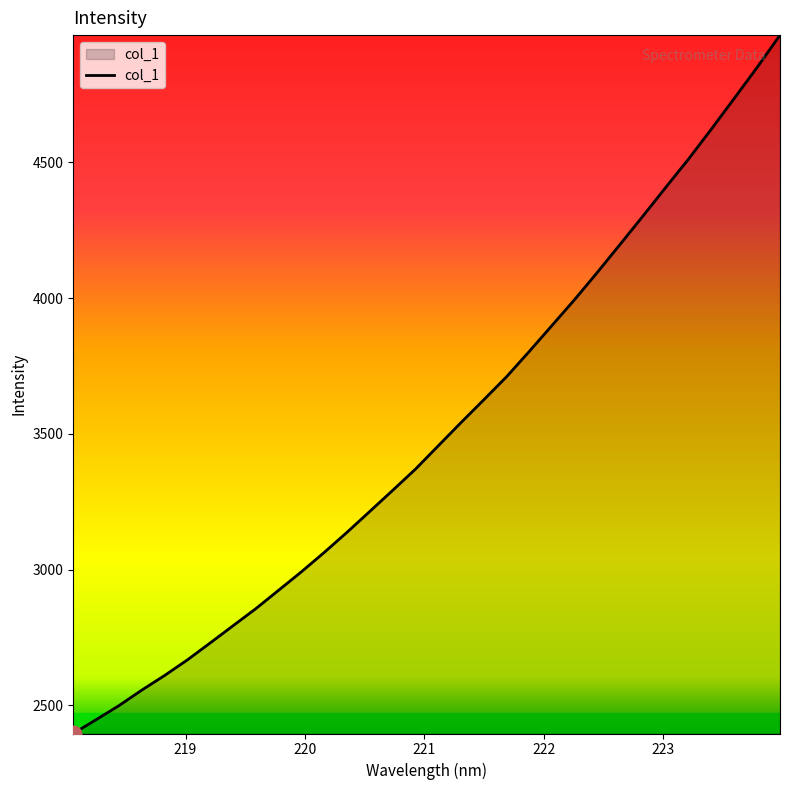

What is the minimum value shown in the chart?

2396.6